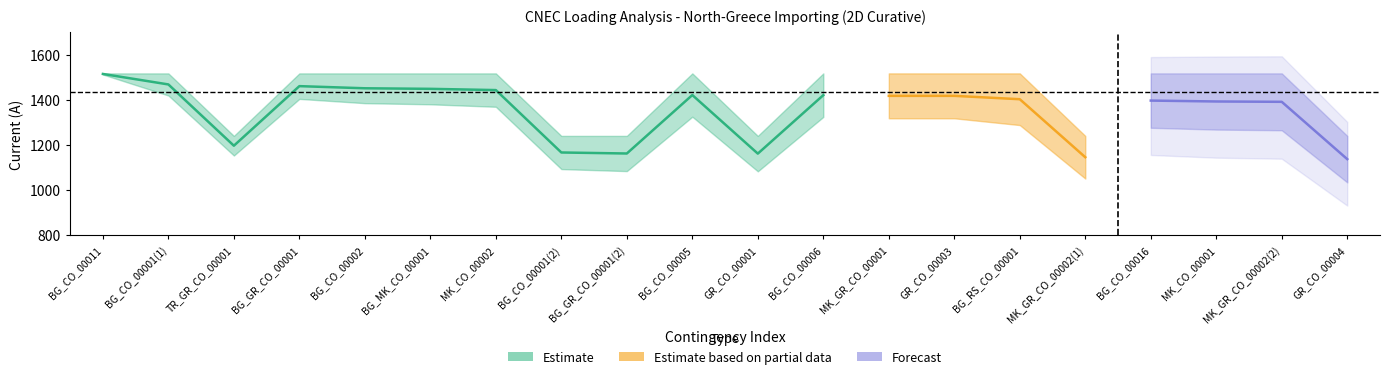

What position from the right is 15?

5